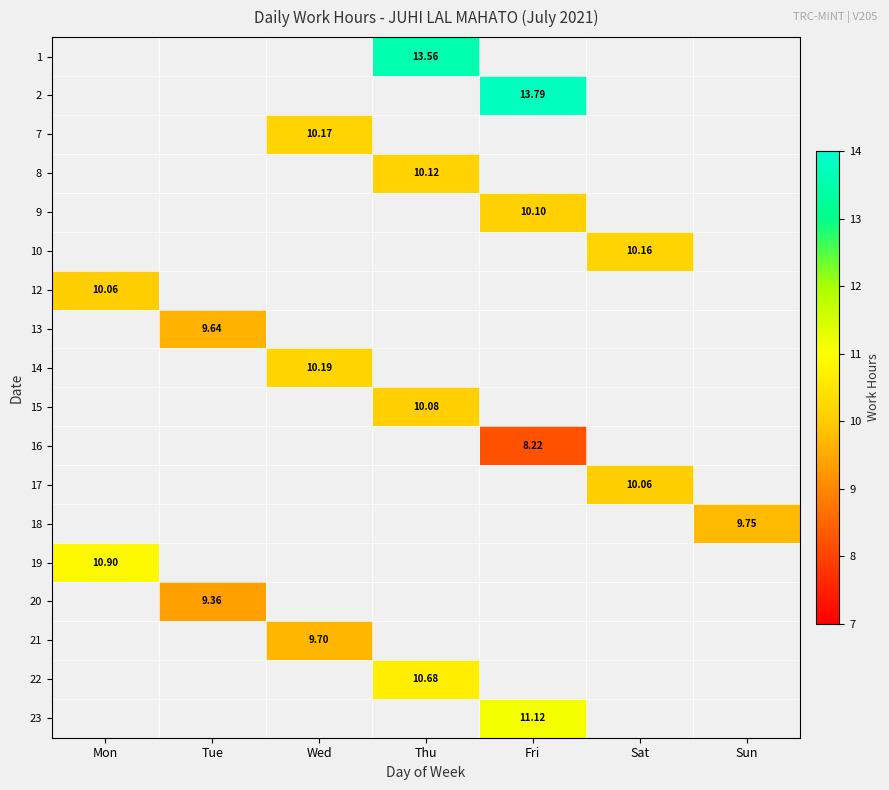

How many series are shown in this chart?

18